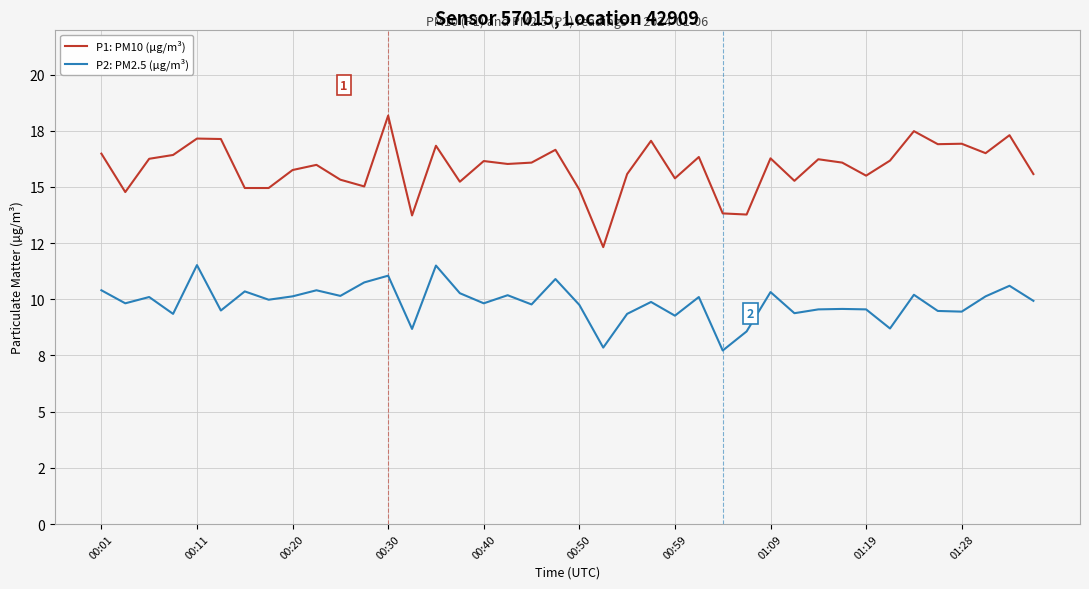

What are all the series names shown in the legend?

P1: PM10 (µg/m³), P2: PM2.5 (µg/m³)